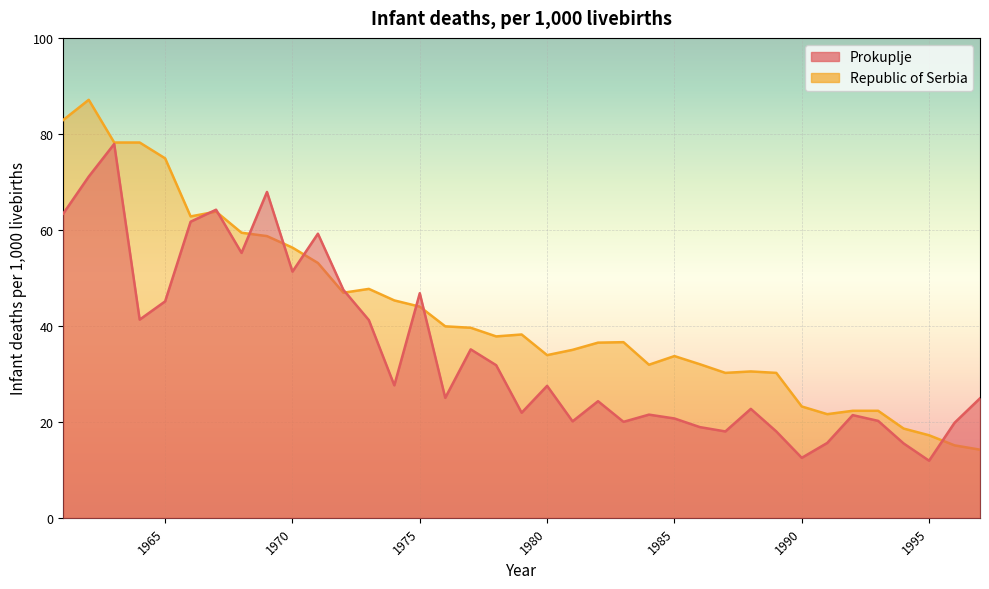

At which category does the chart reach its minimum across all series?

1995